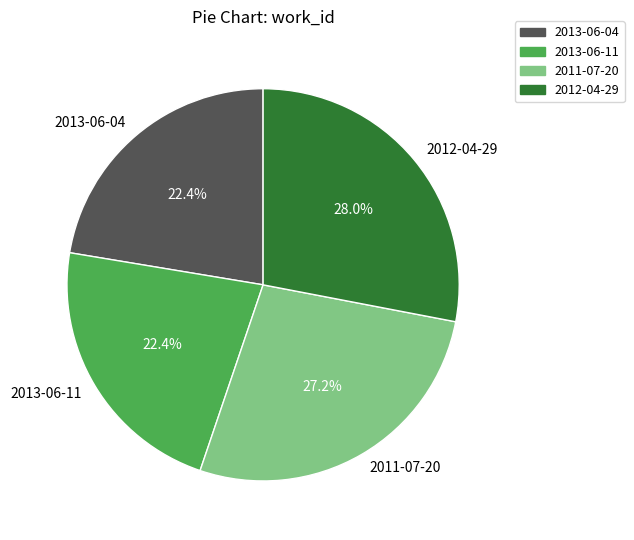

To the nearest percent, what portion does 2013-06-04 represent?

22%